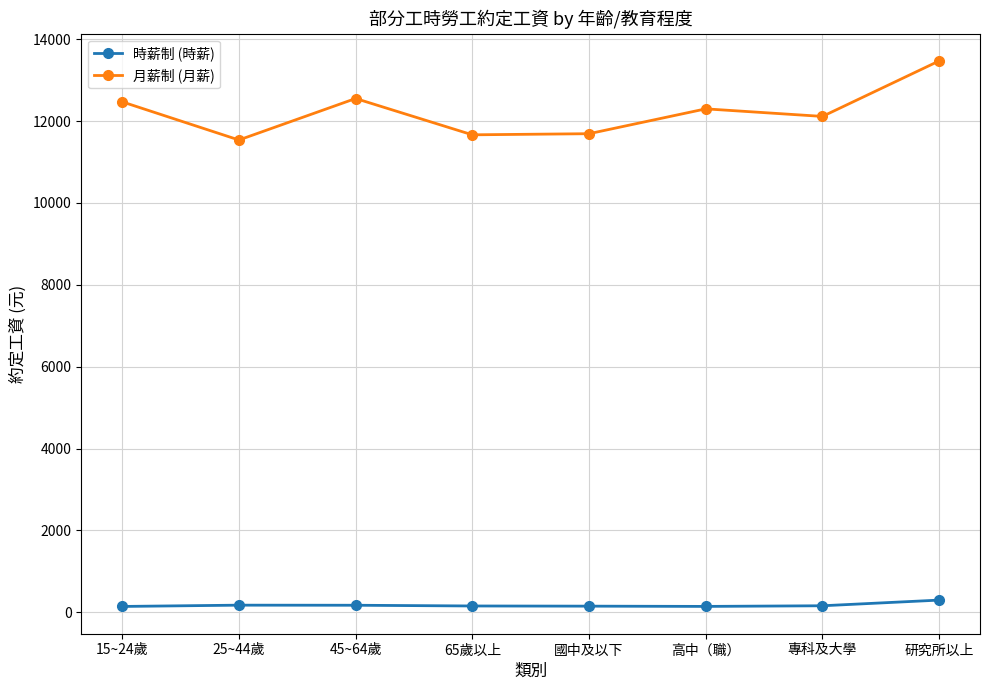

In 月薪制 (月薪), how many points are higher than both neighbors (excluding endpoints)?

2